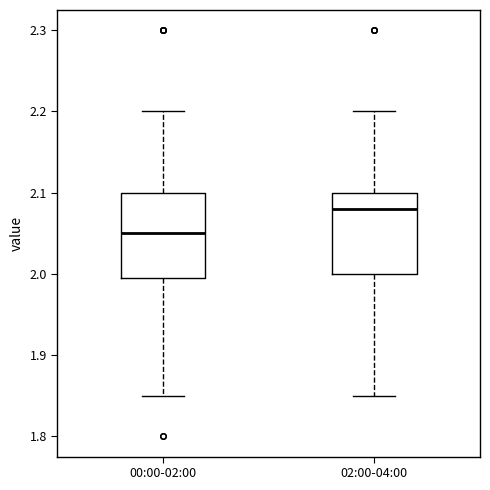

Which box's median line is the highest?

02:00-04:00